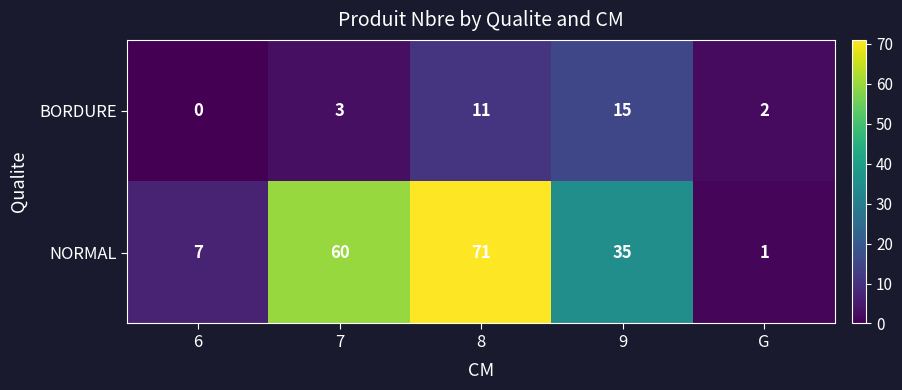

At which category is the sum across all series the highest?

8